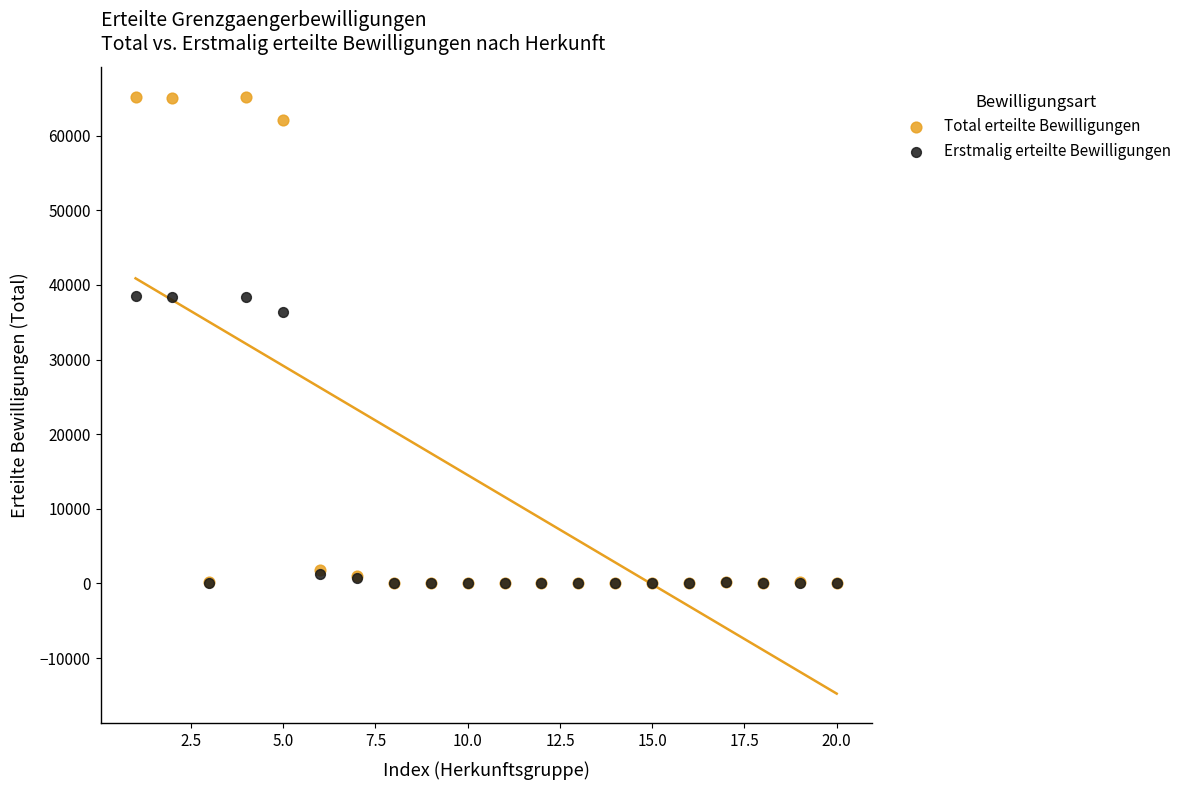

Across all series, what Y value is closest to 32612?

36377